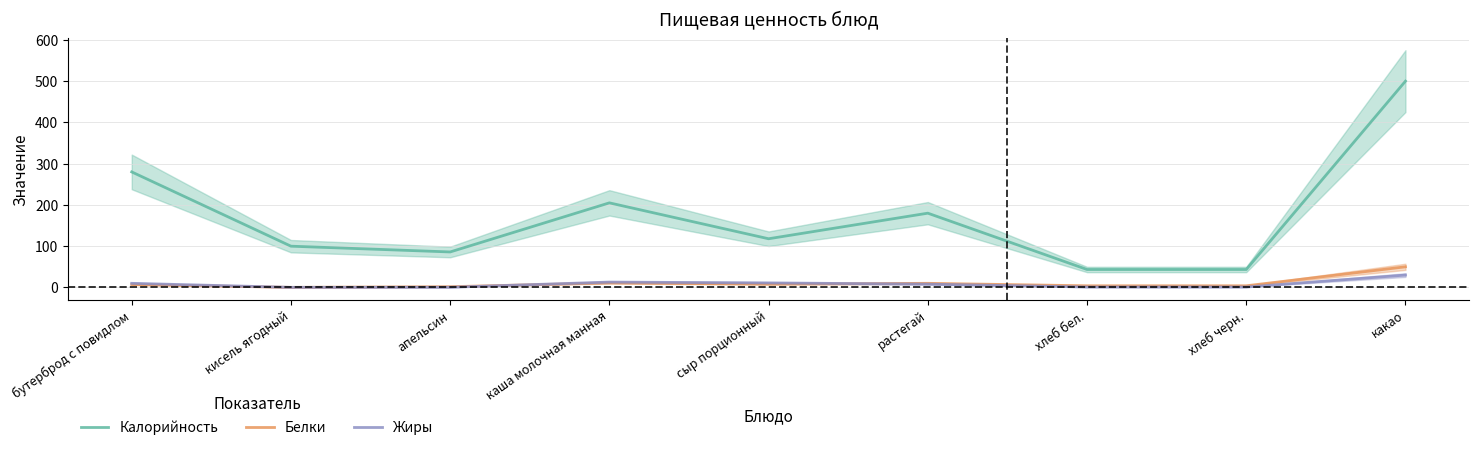

Is it true that Белки equals 4.0 at хлеб бел.?

True